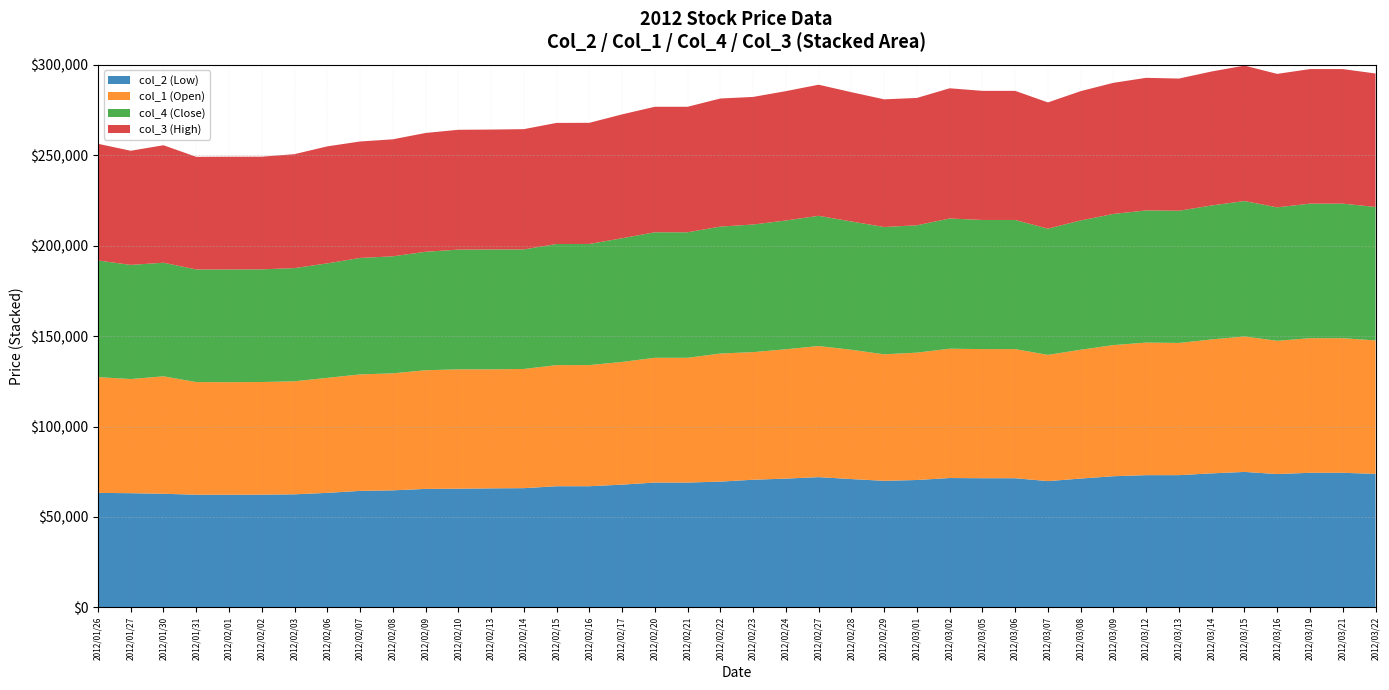

Reading left to right, what are all the values shown in this chart?

col_2 (Low): 63300	63120	62800	62280	62260	62300	62500	63300	64400	64700	65500	65600	65800	65910	66970	66980	67850	69000	69000	69530	70560	71190	72000	70940	69960	70420	71510	71400	71400	69800	71220	72510	73100	73100	74080	74890	73700	74410	74410	73800
col_1 (Open): 64000	63120	64960	62280	62260	62300	62500	63600	64400	64700	65610	66000	65800	65910	66970	66980	67850	69000	69000	70820	70560	71530	72500	71490	69960	70420	71510	71400	71400	69800	71220	72510	73300	73100	74080	74890	73700	74410	74410	73800
col_4 (Close): 64510	63120	62800	62280	62310	62300	62600	63300	64400	64700	65500	66210	66300	66100	66970	66980	68400	69400	69400	70200	70560	71190	72000	70940	70400	70420	72000	71400	71400	69800	71500	72510	73100	73100	74080	74890	73790	74410	74410	73800
col_3 (High): 64510	63120	64960	62280	62360	62300	63000	64700	64400	64700	65700	66260	66300	66500	66970	66980	68500	69400	69400	70820	70560	71530	72500	71490	70590	70420	72000	71400	71400	69800	71500	72510	73300	73100	74080	74890	73790	74410	74410	73800